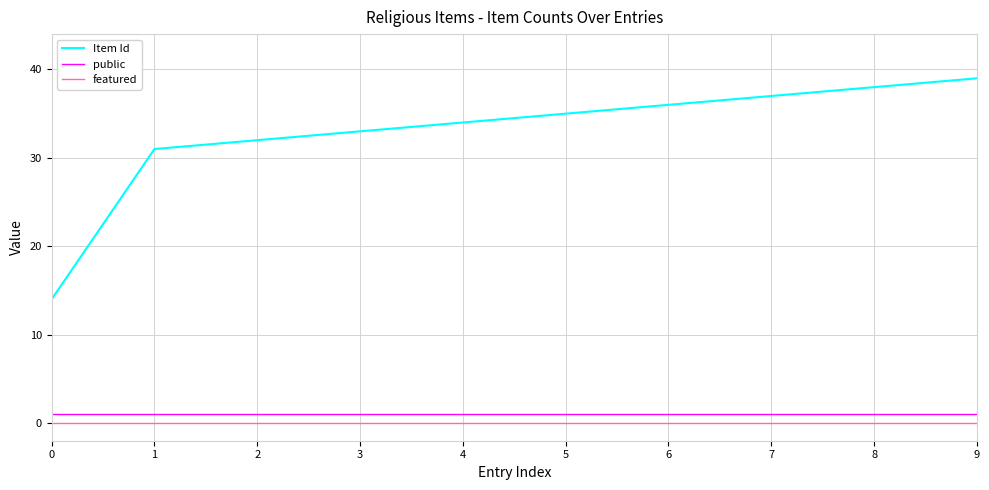

The featured series shows 0 at 6. True or false?

True